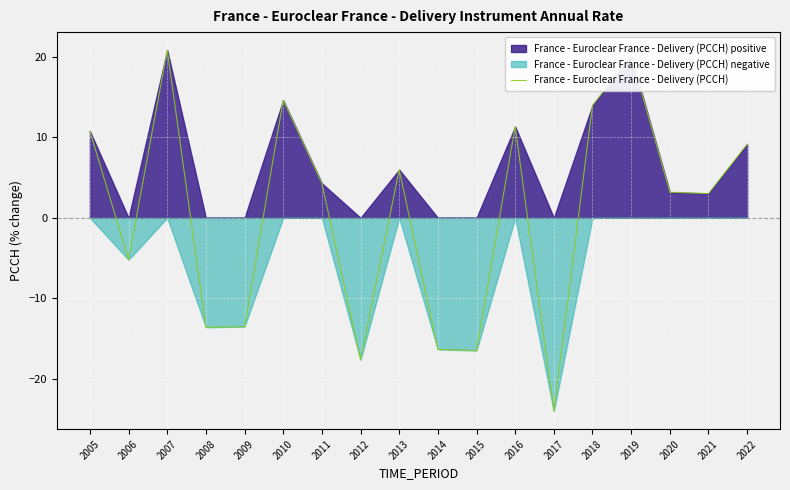

What value does the data have at 2009?

-13.5